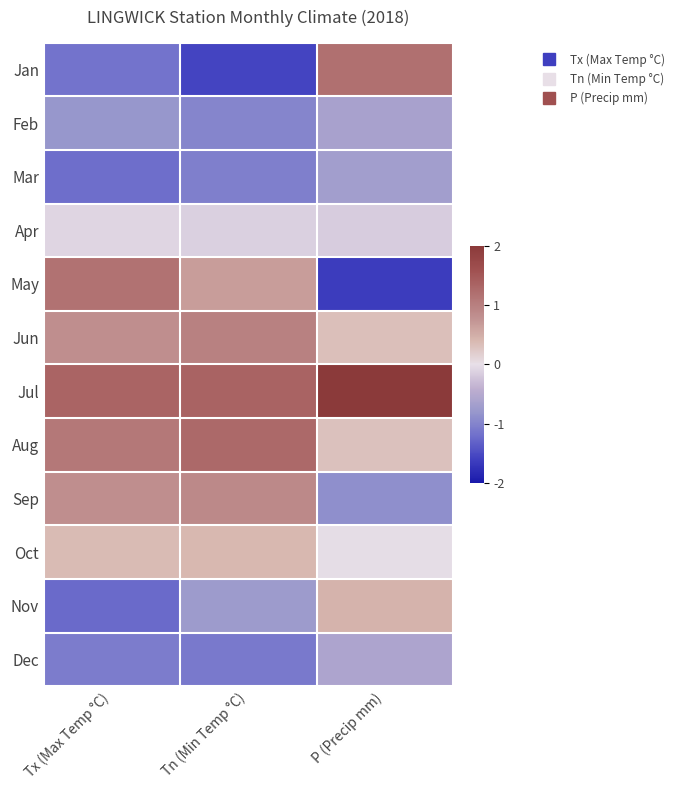

Which category has the lowest value across all series?

P (Precip mm)